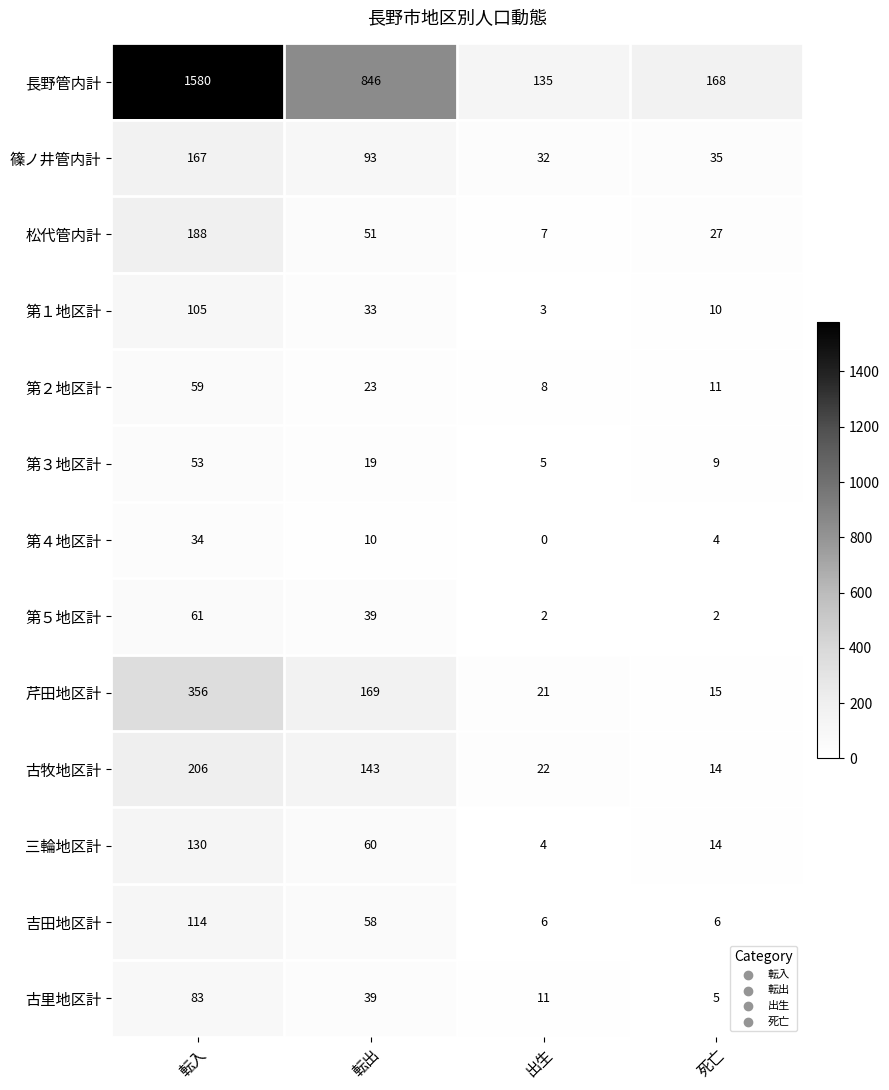

What is the spread (max minus min) of values at 転入?

1546